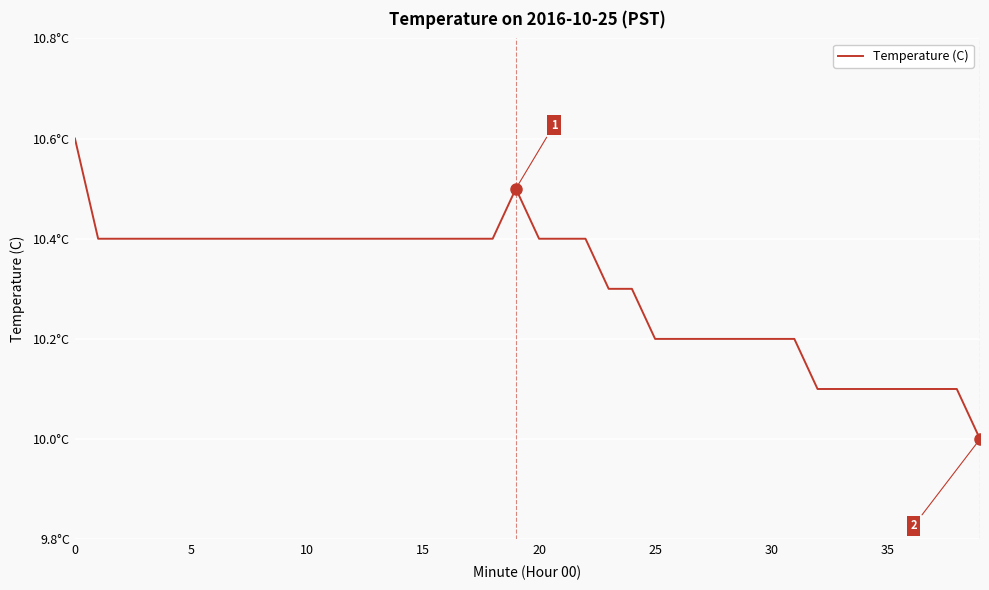

What is the value of the 35th point from the left?

10.1